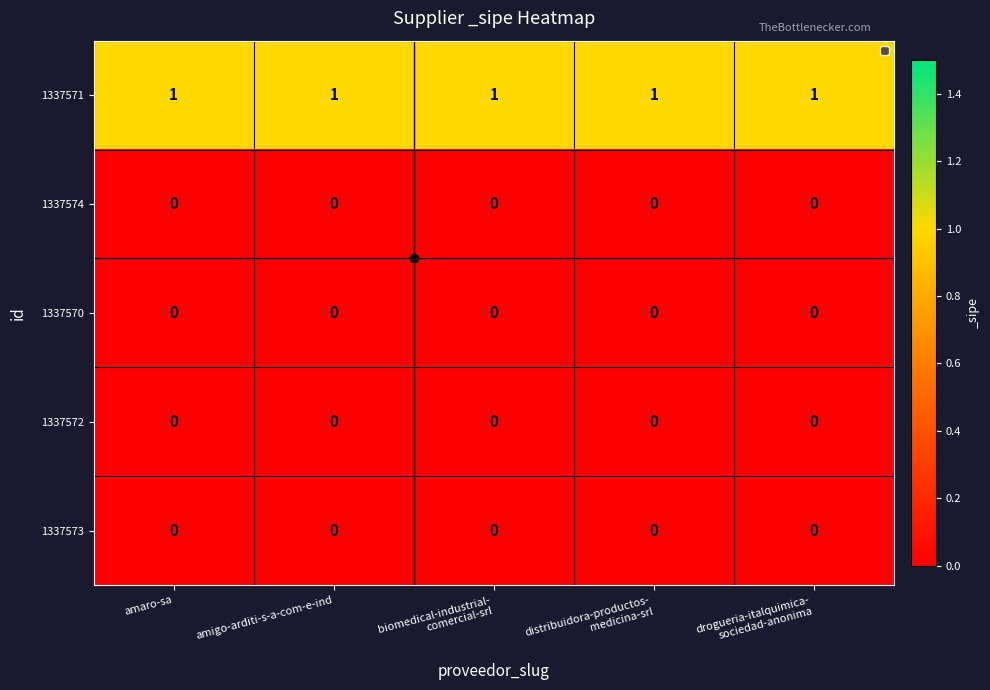

At how many categories does at least one series exceed 0?

5